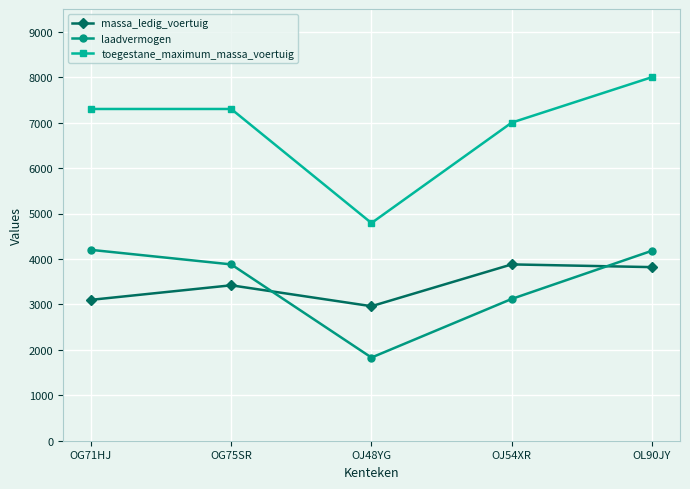

What is the label of the 2nd point from the right?

OJ54XR